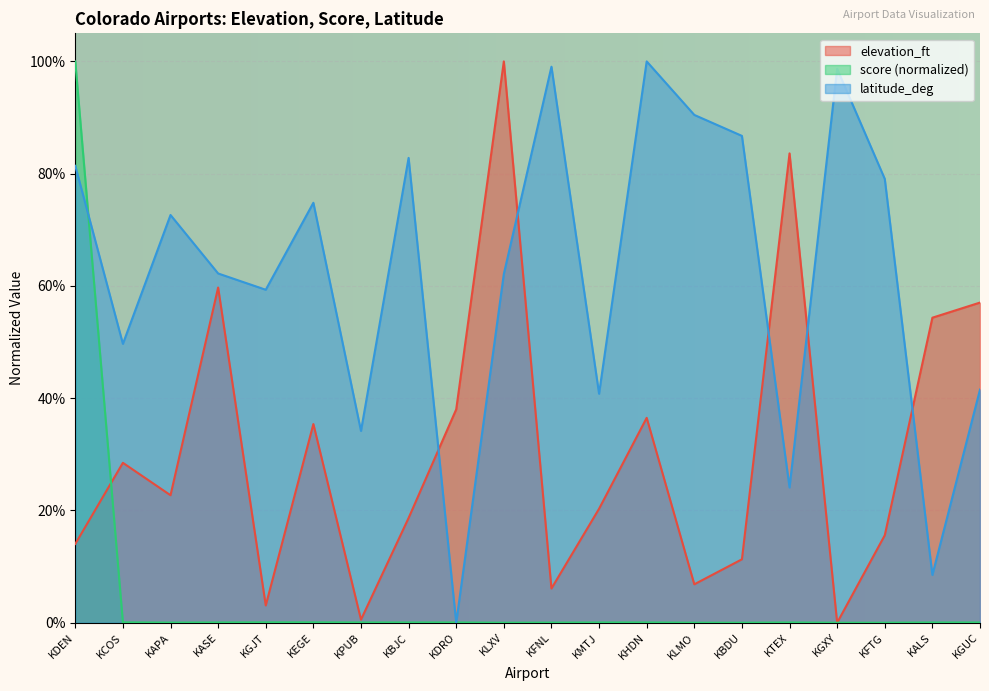

What is the total value across all series at KFTG?

0.9